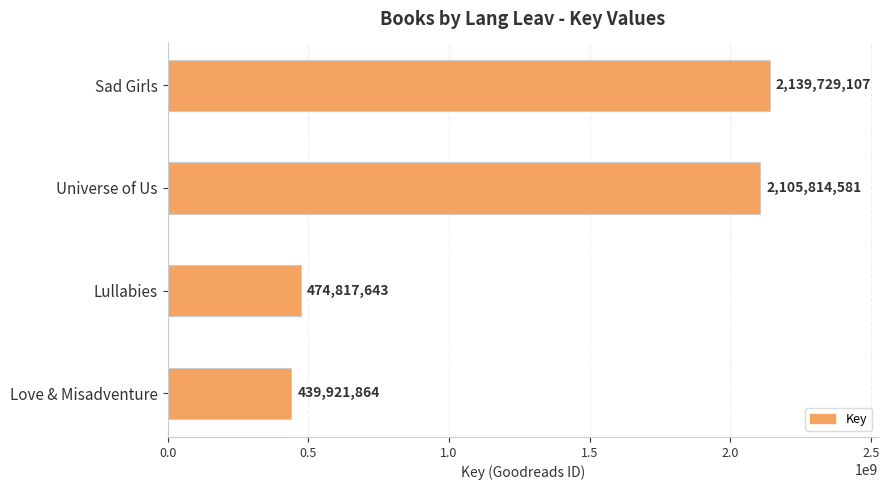

The value at Lullabies is 849671729. True or false?

False